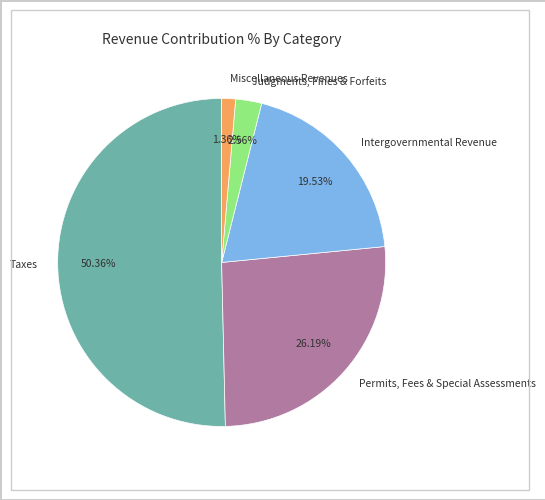

What percentage do Judgments, Fines & Forfeits and Miscellaneous Revenues together represent?

3.9%